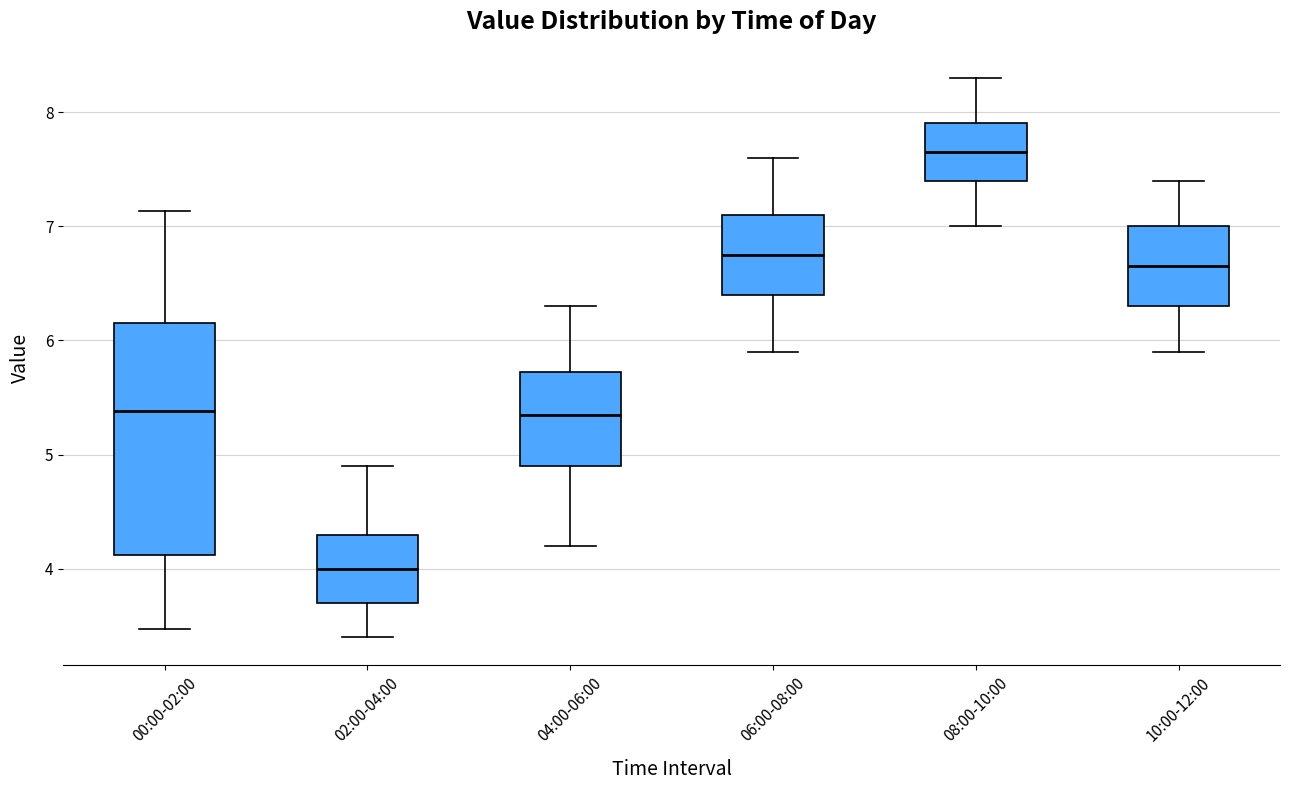

Reading left to right, transcribe this box plot: for each box, give where its median line is, the range the box spans, and where its two whiskers end, as read against the y-axis. The values are not printed on the chart, so give them approximately, as read against the axis.

00:00-02:00: median 5.4, box 4.1 to 6.2, whiskers 3.5 to 7.1
02:00-04:00: median 4.0, box 3.7 to 4.3, whiskers 3.4 to 4.9
04:00-06:00: median 5.4, box 4.9 to 5.7, whiskers 4.2 to 6.3
06:00-08:00: median 6.8, box 6.4 to 7.1, whiskers 5.9 to 7.6
08:00-10:00: median 7.7, box 7.4 to 7.9, whiskers 7.0 to 8.3
10:00-12:00: median 6.7, box 6.3 to 7.0, whiskers 5.9 to 7.4